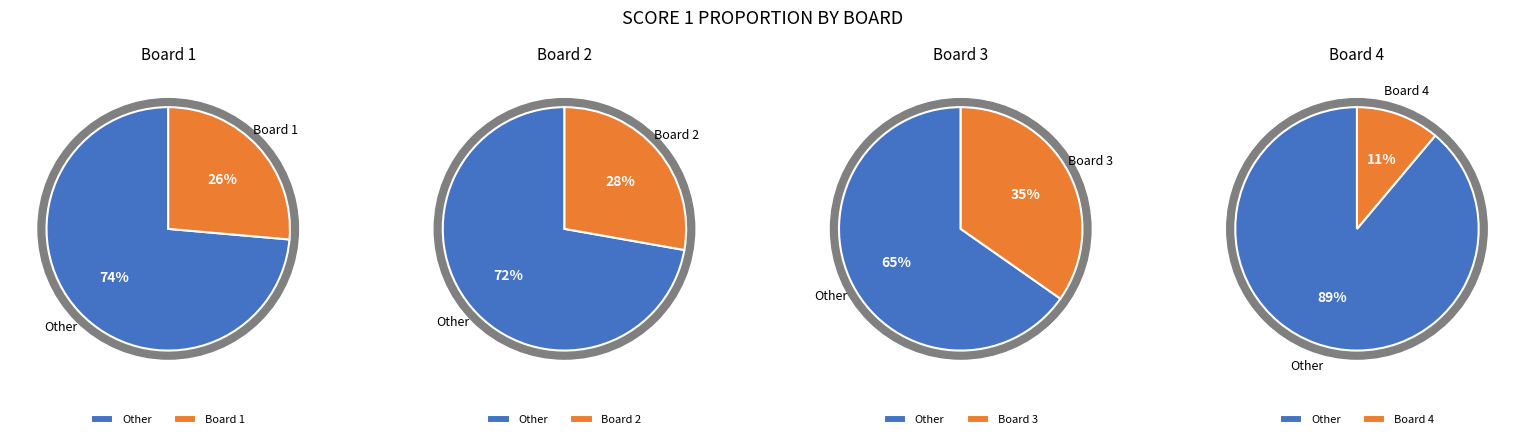

To the nearest percent, what is the difference between the largest and smallest slice percentages?

24%